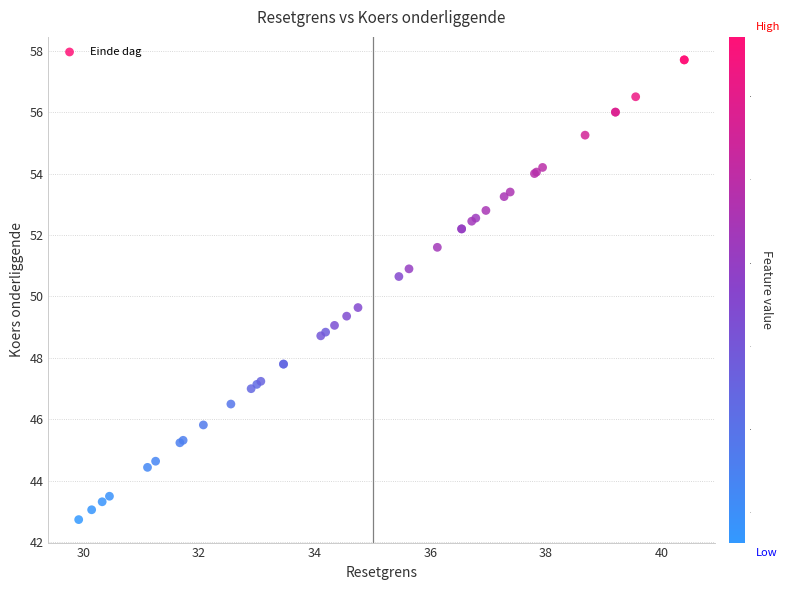

What Y value in the scatter plot is closest to 50?

49.6